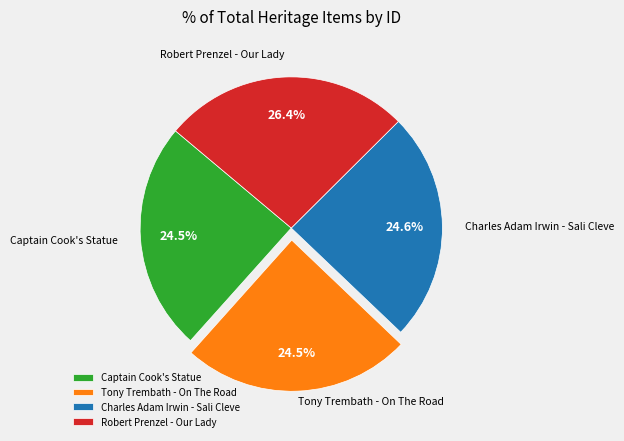

To the nearest percent, what is the combined percentage of Captain Cook's Statue and Tony Trembath - On The Road?

49%